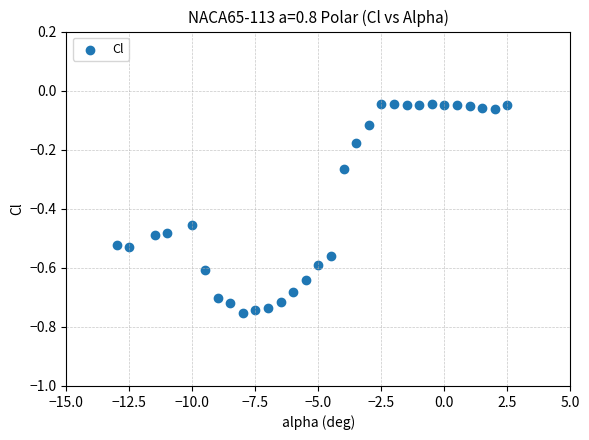

What is the range of Y values (max minus min)?

0.7